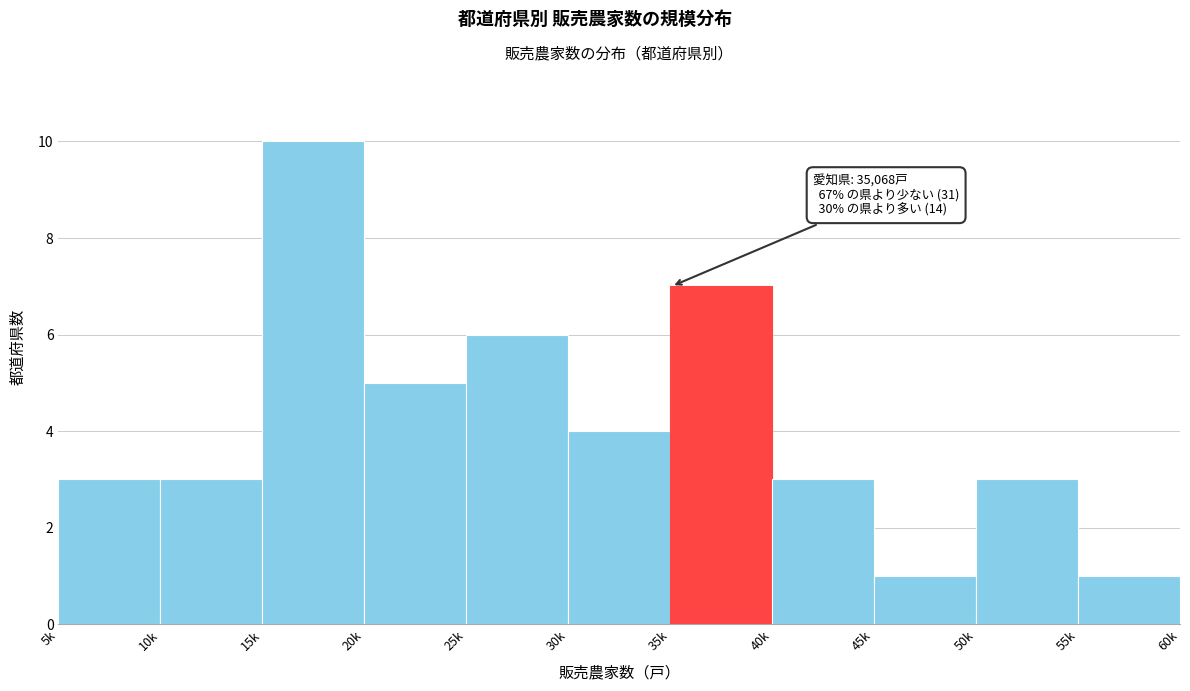

Reading right to left, list all the values displayed in this chart.

55k=1	50k=3	45k=1	40k=3	35k=7	30k=4	25k=6	20k=5	15k=10	10k=3	5k=3